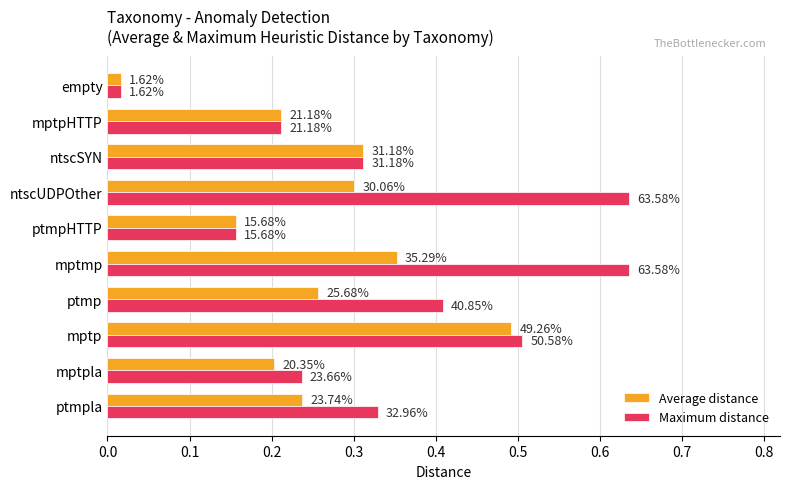

What are all the series names shown in the legend?

Average distance, Maximum distance